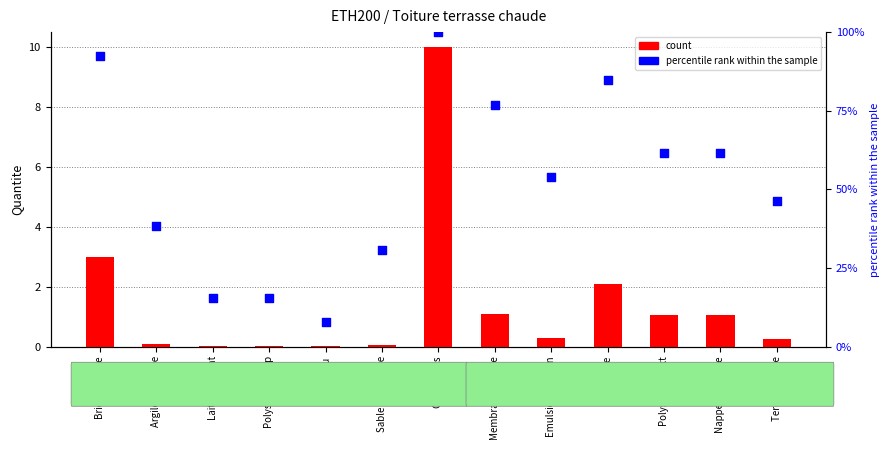

Is the value of count at Lait de ciment greater than the value of percentile rank within the sample at Emulsion bitumin?

No